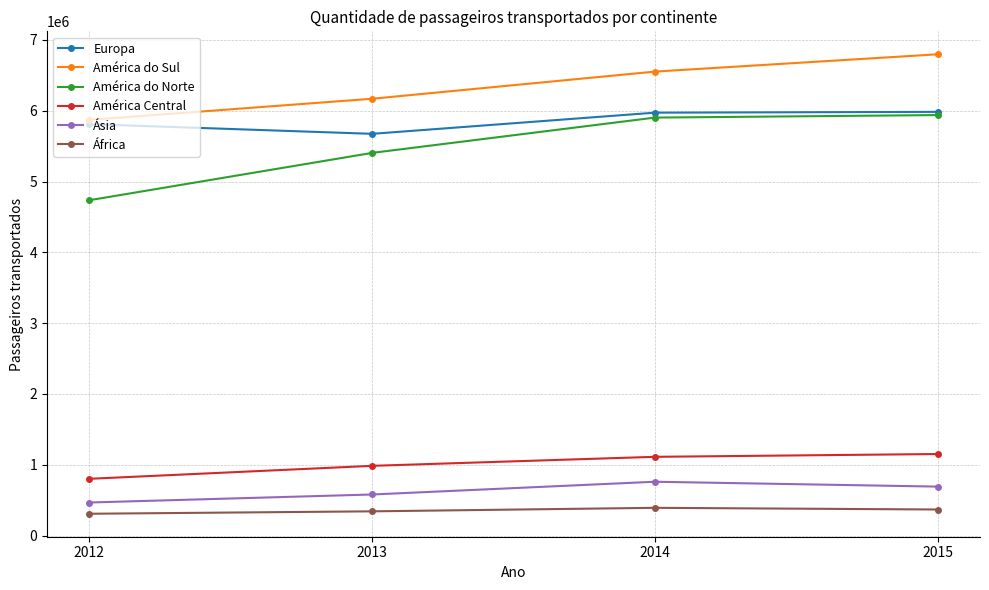

Is it true that América do Norte equals 5404707 at 2013?

True